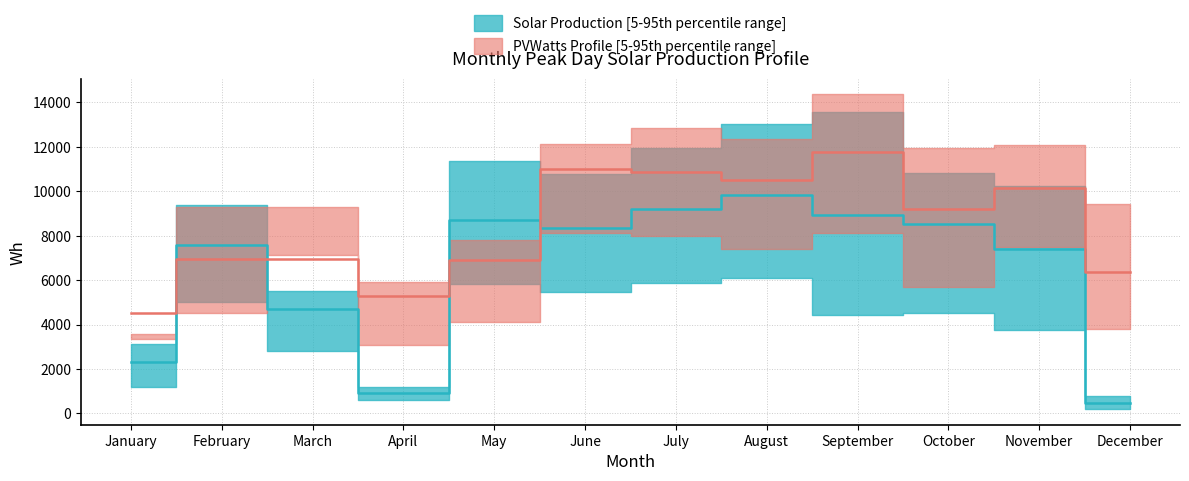

Reading left to right, list all the values displayed in this chart.

PVWatts Hour 10: 3339.5	4541.5	7113.3	3096.3	4099.5	8125.1	7993.4	7412.4	8134.6	5697.0	7485.8	3792.5
PVWatts Hour 11: 4530.1	6948.9	6954.4	5293.8	6906.3	11007.0	10855.3	10511.9	11762.4	9201.7	10152.0	6351.9
PVWatts Hour 12: 3560.0	9313.0	9276.4	5903.9	7783.6	12124.5	12842.5	12339.0	14357.5	11963.8	12069.7	9413.9
Solar Hour 10: 1206.4	5014.9	2811.6	617.6	5821.4	5468.1	5852.1	6111.4	4431.6	4498.8	3751.1	197.7
Solar Hour 11: 2307.4	7596.8	4689.4	919.4	8715.0	8335.3	9210.1	9833.7	8929.9	8519.9	7411.5	467.9
Solar Hour 12: 3113.7	9365.4	5526.5	1185.6	11353.9	10797.0	11949.1	13030.4	13551.5	10813.8	10250.5	764.4